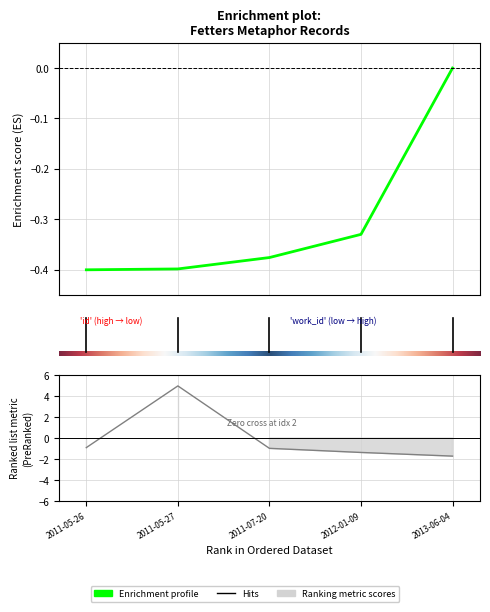

List the labels in order of value, largest first.

2011-05-27, 2011-05-26, 2011-07-20, 2012-01-09, 2013-06-04